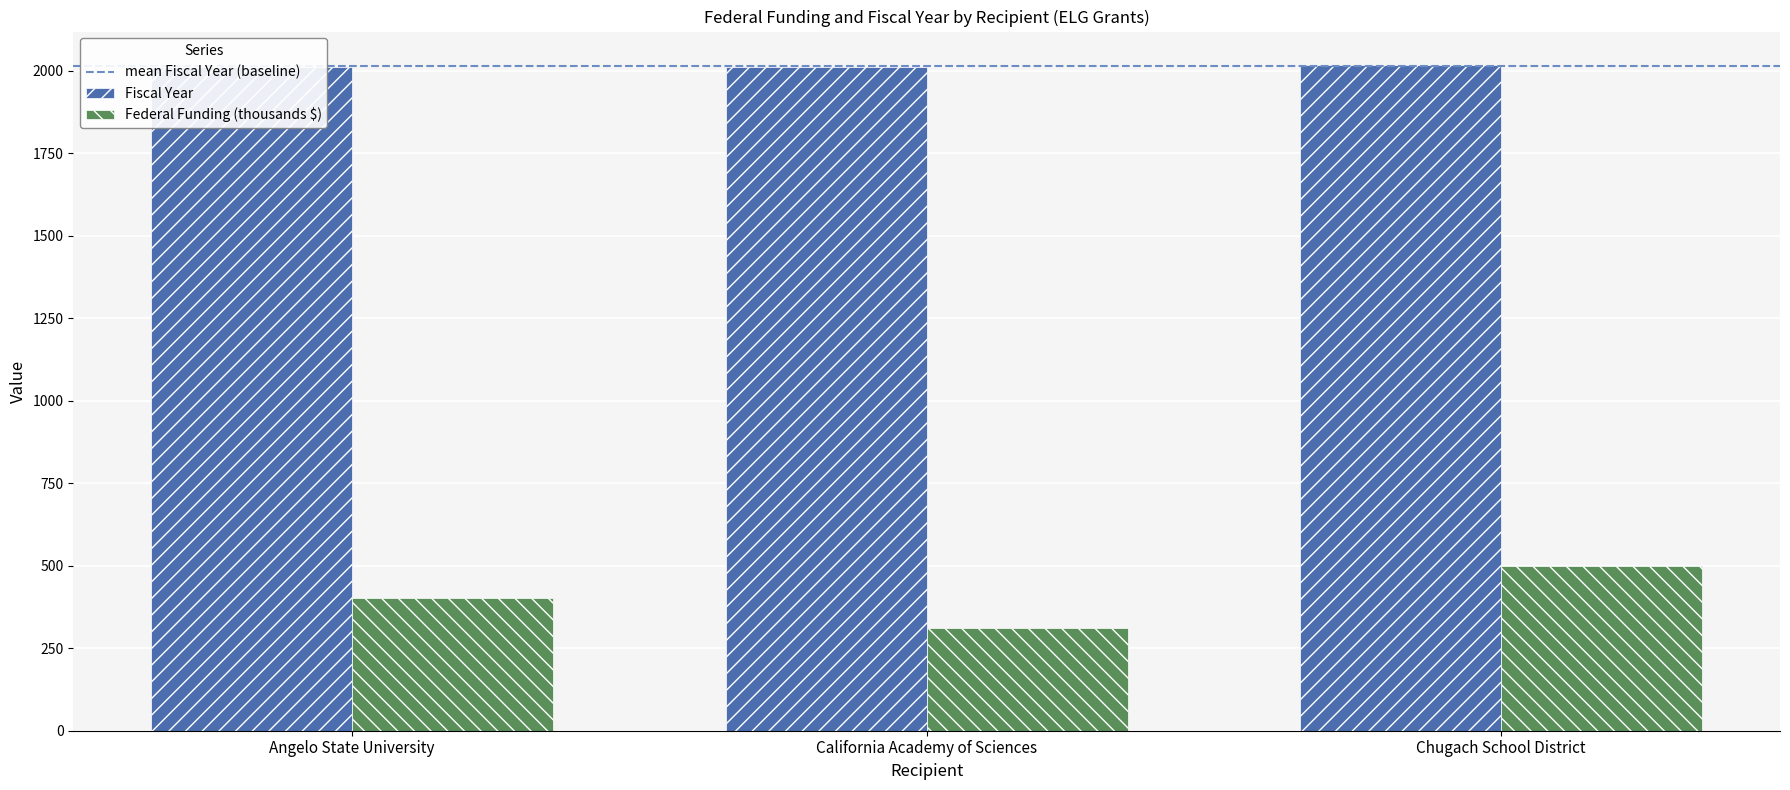

What is the difference between the highest and lowest values at Angelo State University?

1608.6